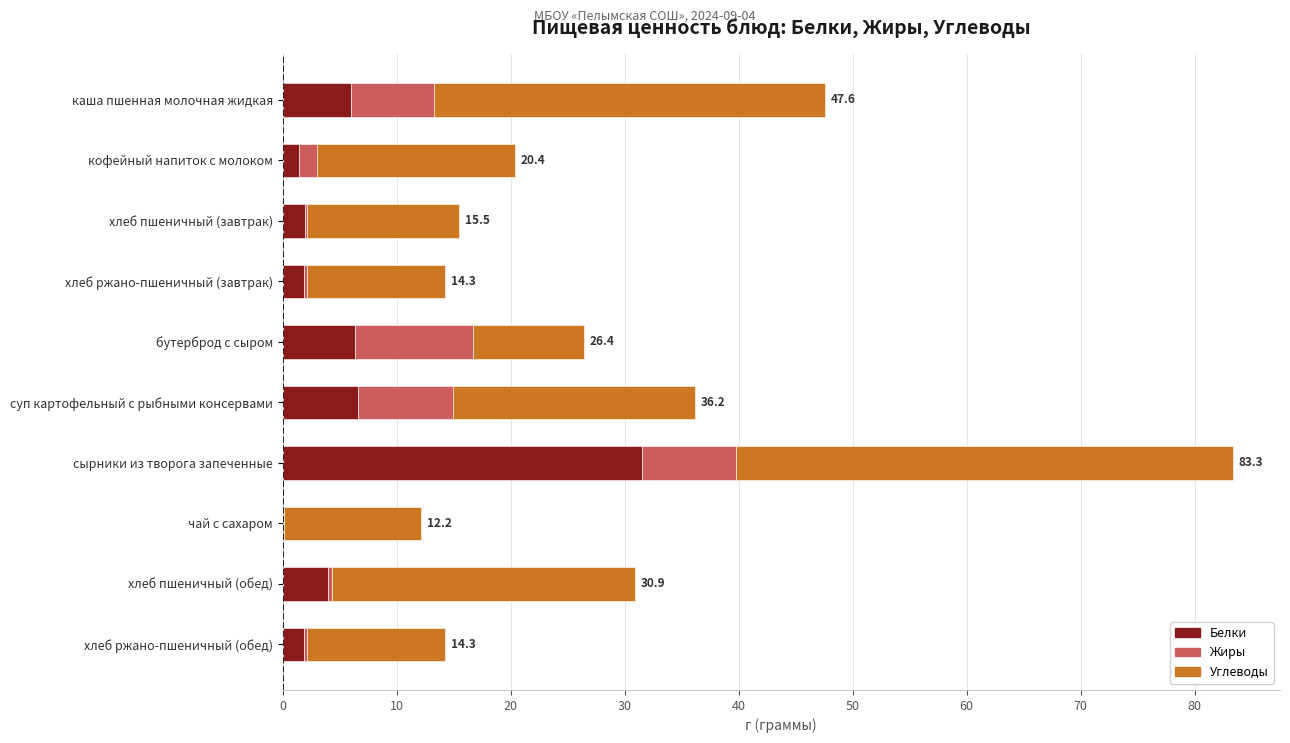

How many categories are shown in the chart?

10